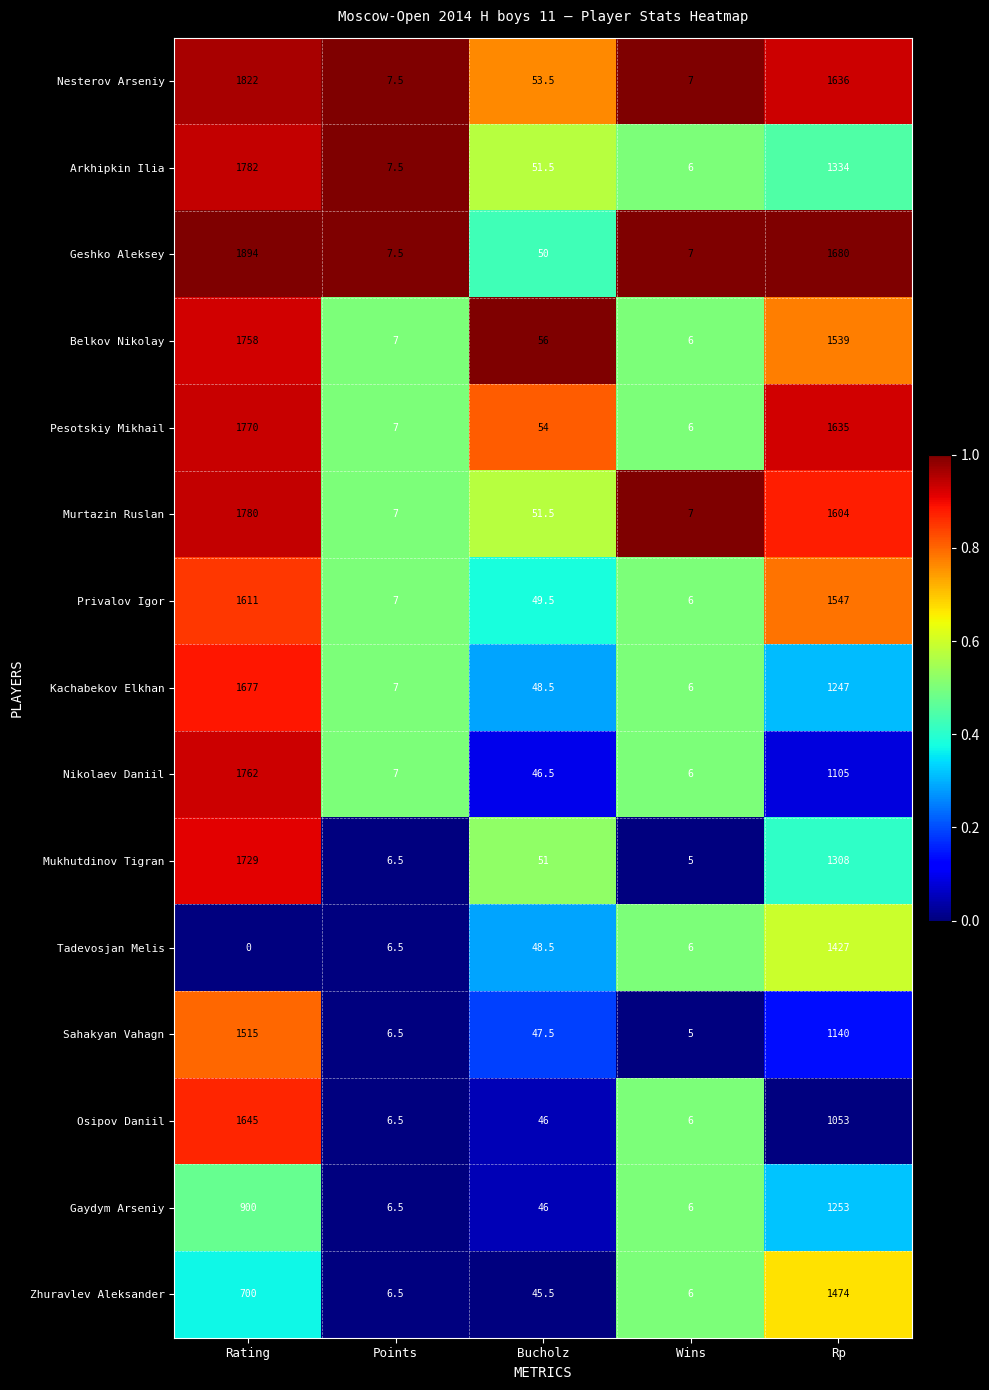

At which label is Pesotskiy Mikhail closest to 888?

Rp